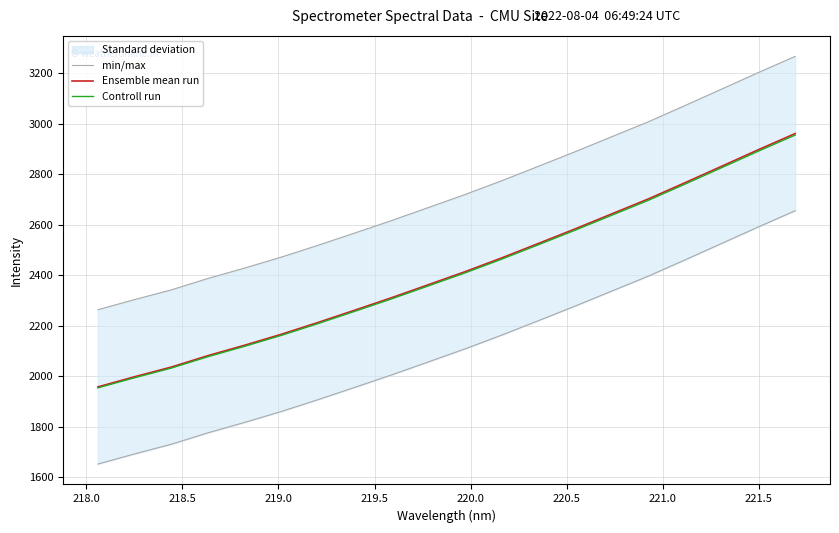

What is the maximum value for Controll run?

2954.7